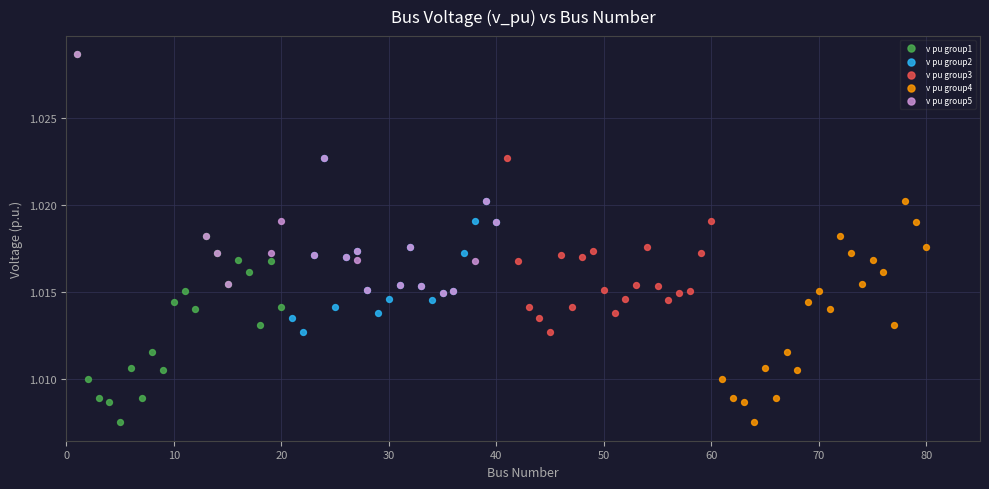

Which series has the widest spread of Y values?

v pu group1